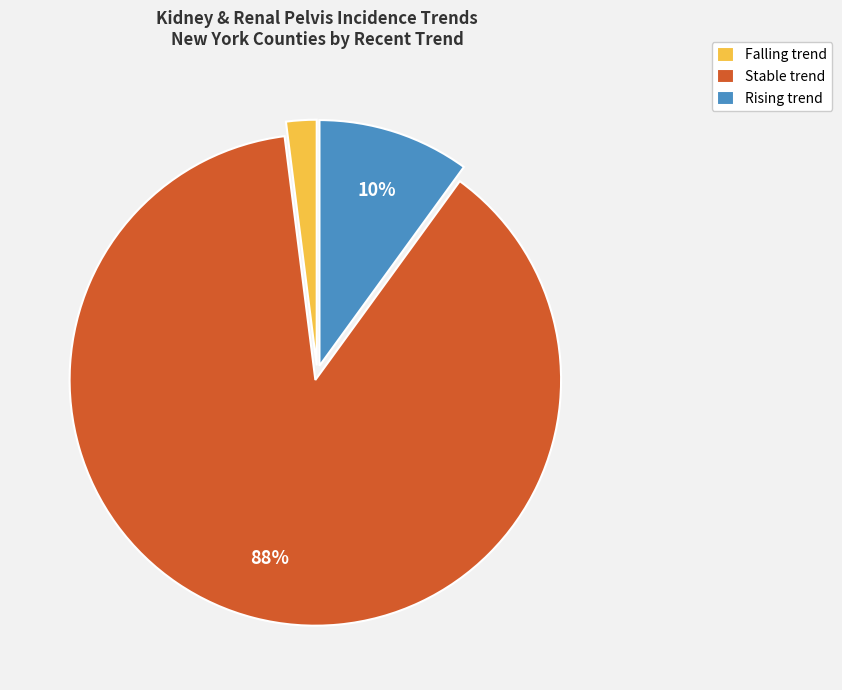

Rank the categories by value from highest to lowest.

Stable trend, Rising trend, Falling trend